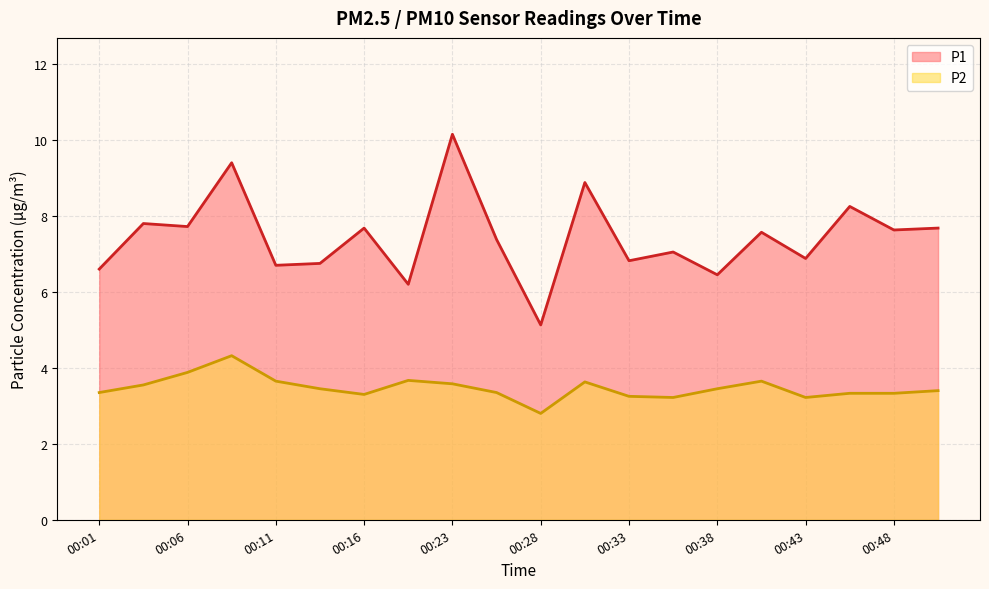

The P2 series shows 3.3 at 00:46. True or false?

True